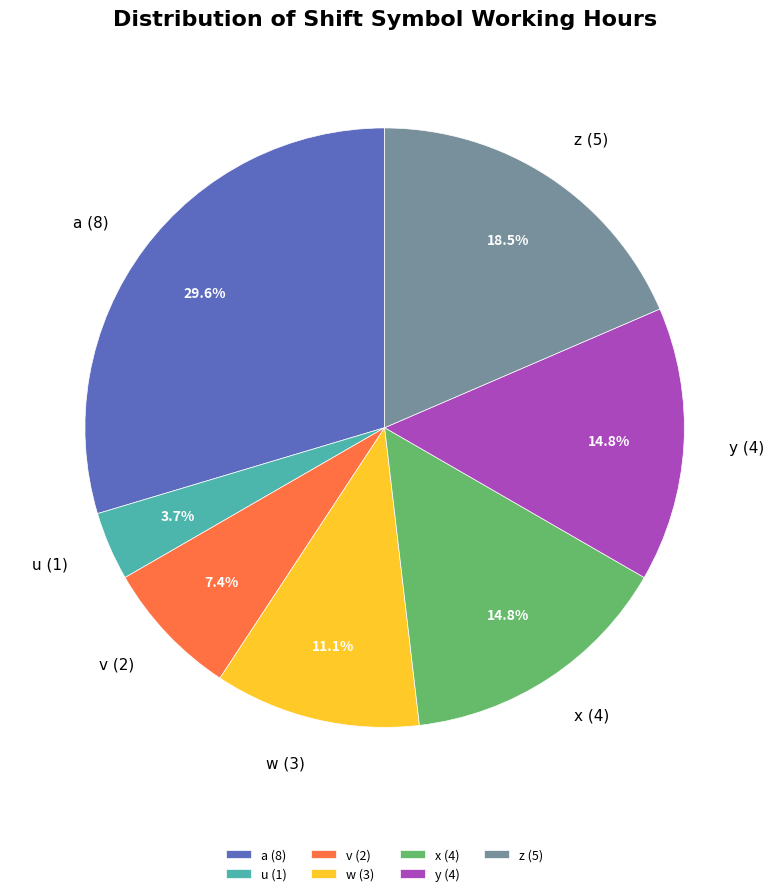

To the nearest percent, what is the difference between the largest and smallest slice percentages?

26%